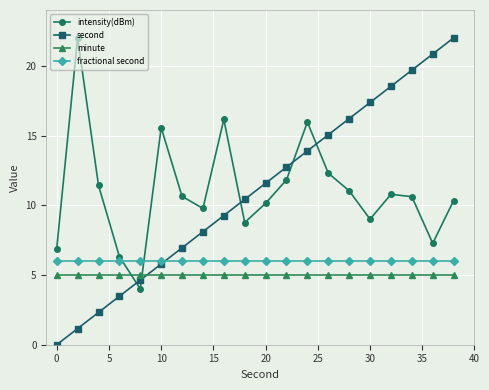

Which series has the widest spread of values?

second